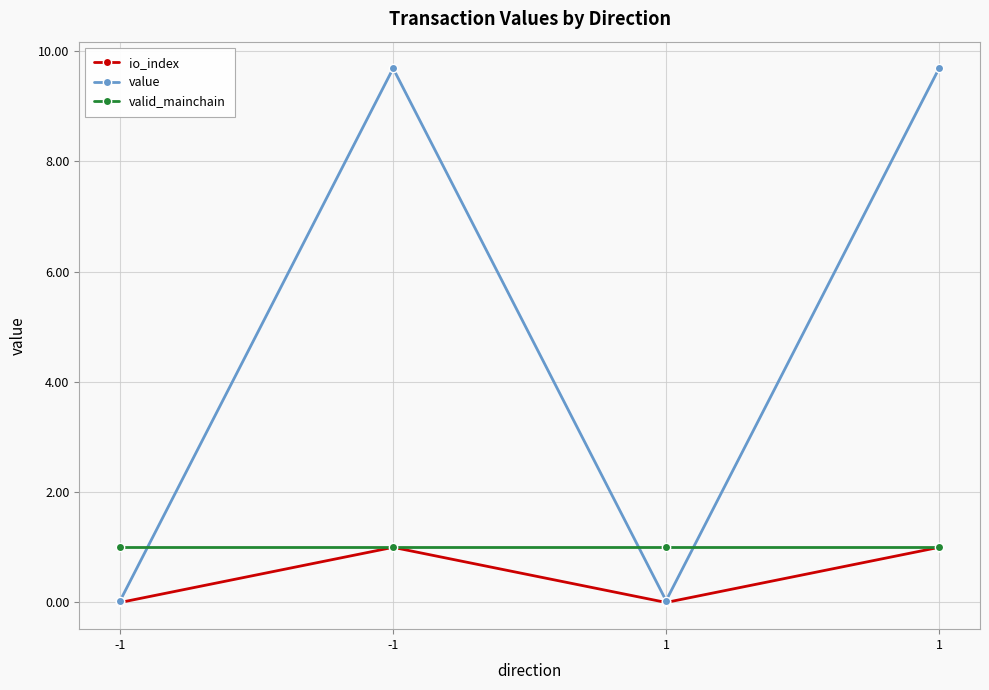

What is the sum of the value values at -1 and -1?

9.7